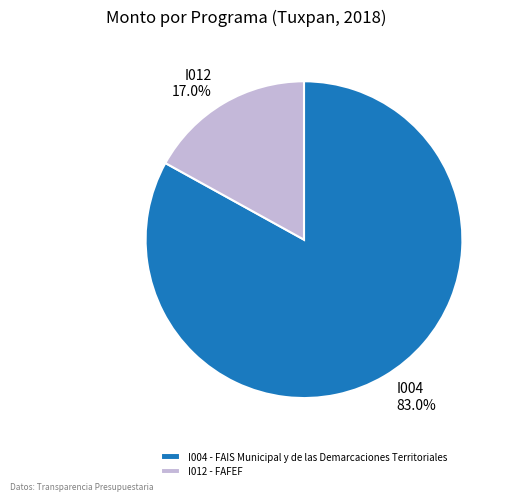

Which category has the smallest portion of the pie?

I012 - FAFEF